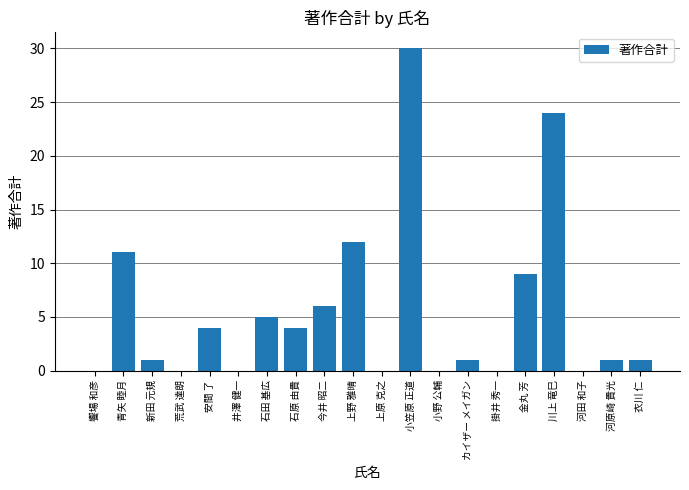

Where does the data first go above 1?

青矢 睦月